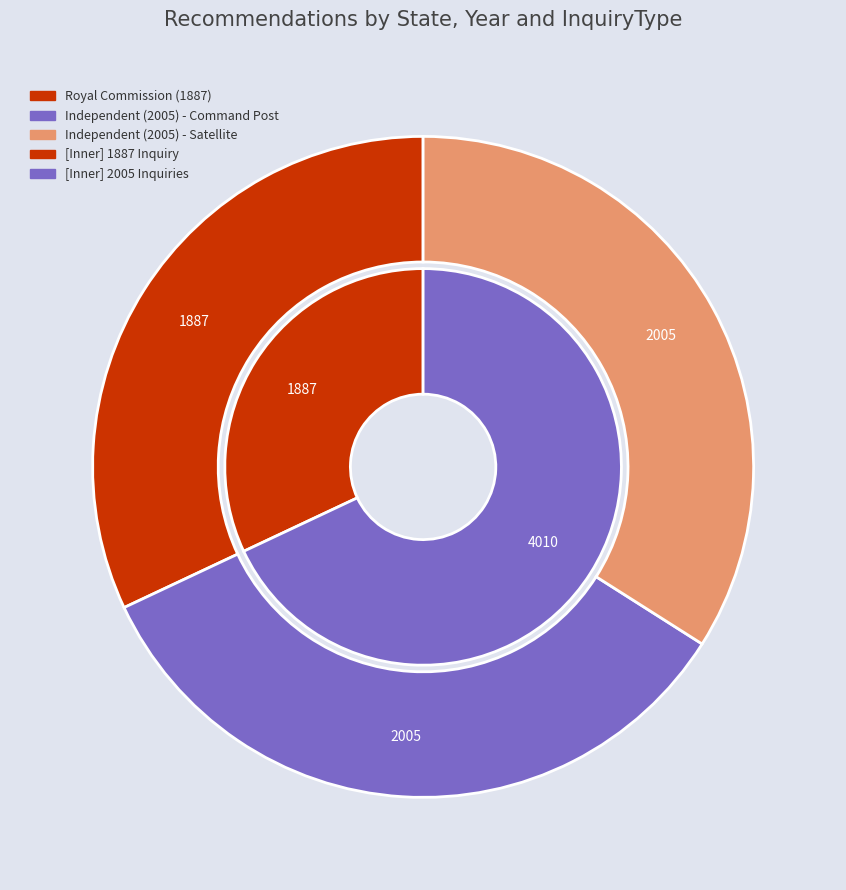

To the nearest percent, what is the combined percentage of Royal Commission (1887) and Independent (2005) - Satellite?

66%